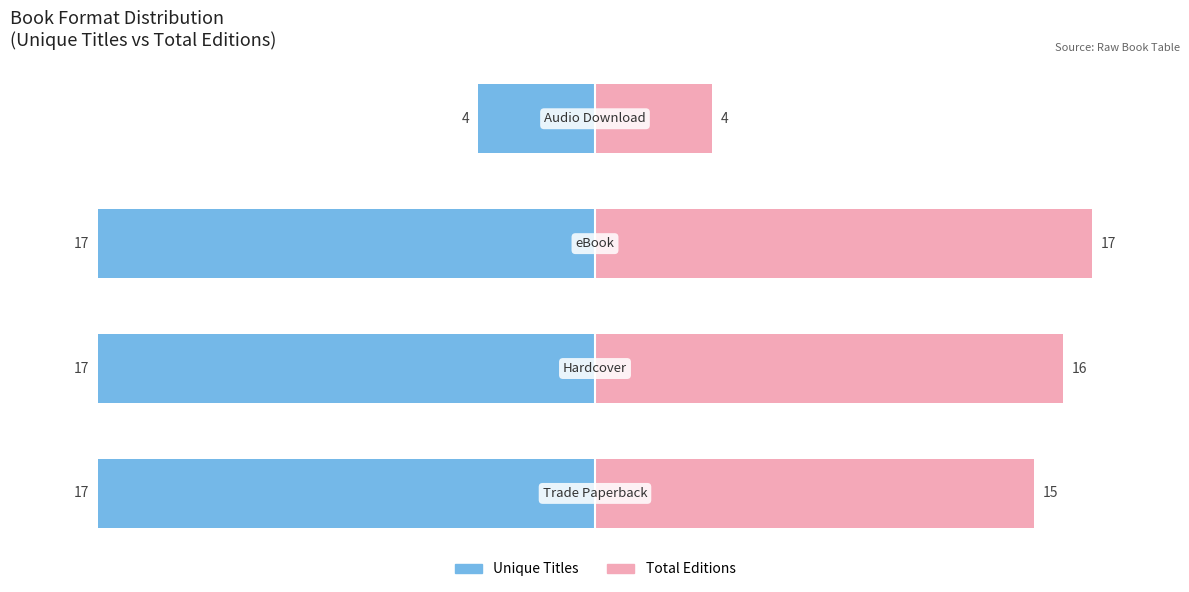

What are all the series names shown in the legend?

Unique Titles, Total Editions